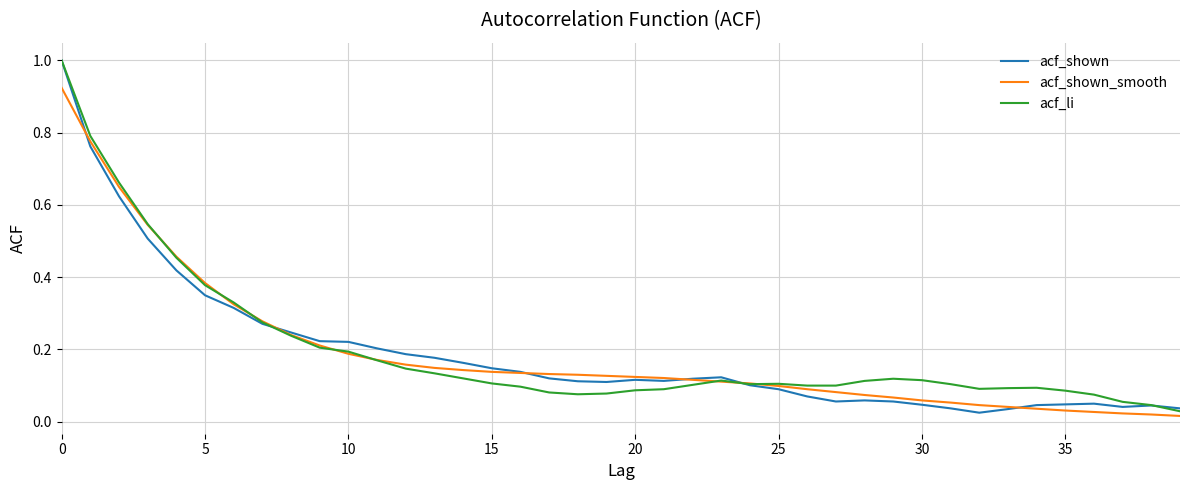

What is the greatest value displayed?

1.0